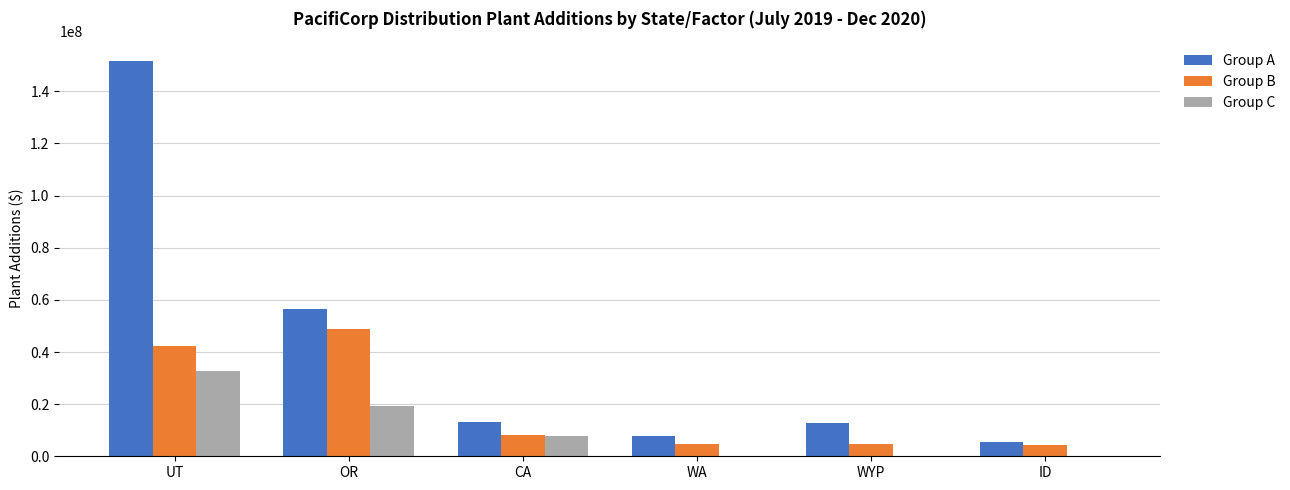

What is the average value of the Group A series?

41231059.2